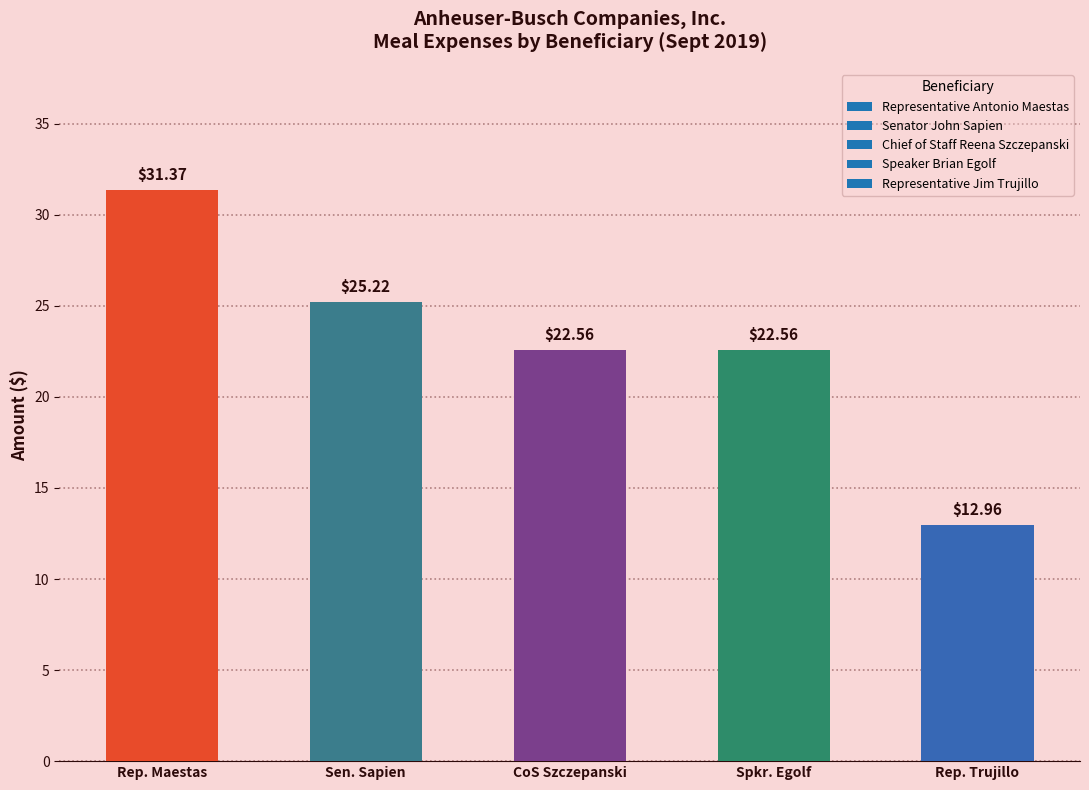

What is the difference between the second highest and minimum values?

12.3